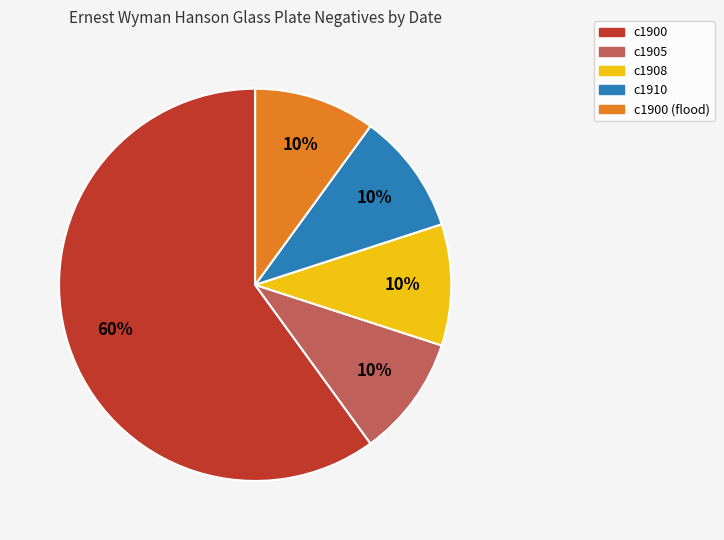

To the nearest percent, what is the combined percentage of c1910 and c1908?

20%